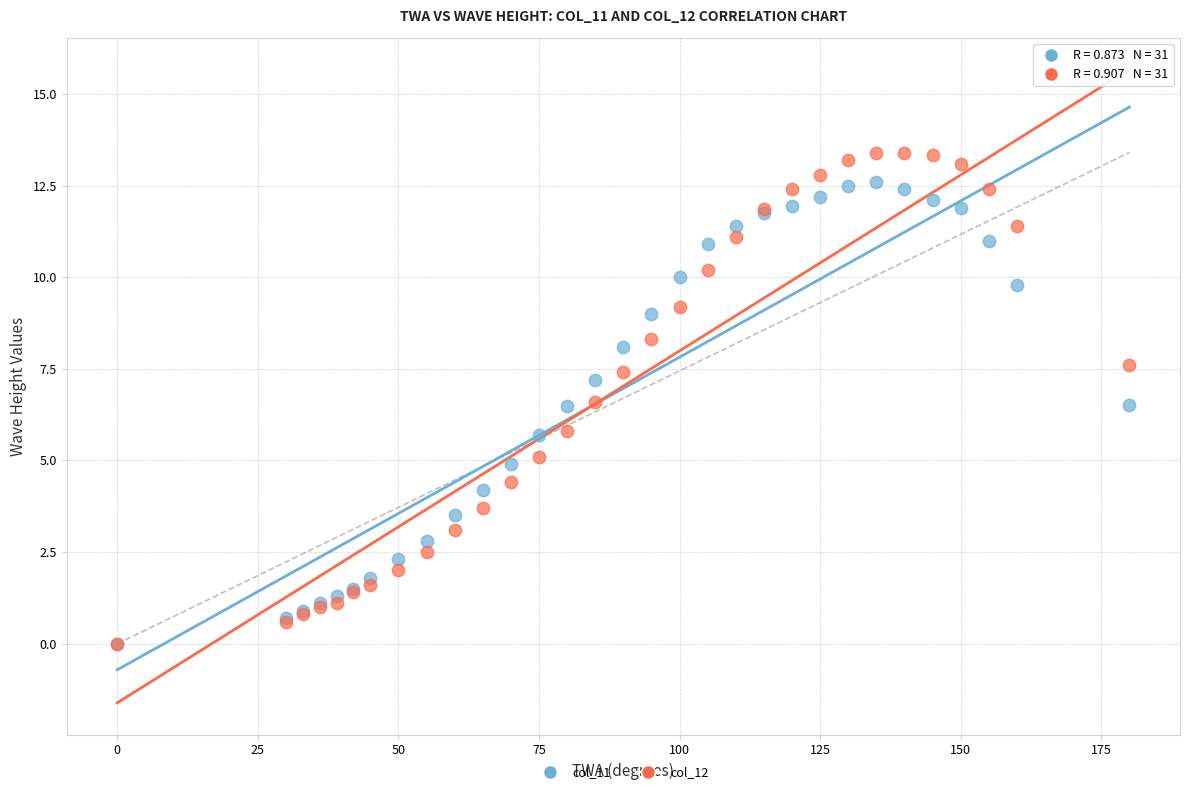

Which series has the largest Y range (max minus min)?

col_12